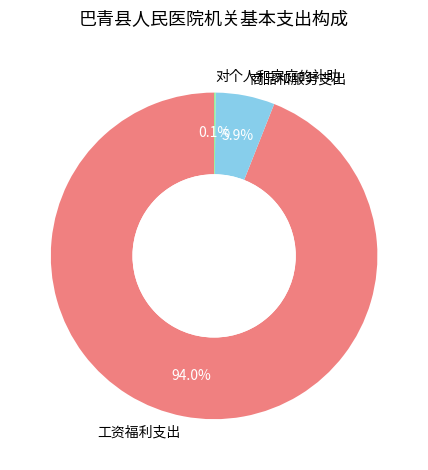

What percentage do 商品和服务支出 and 工资福利支出 together represent?

99.9%